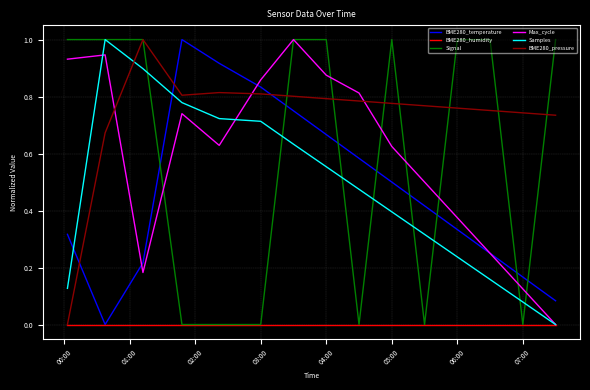

Which series has the largest total across all categories?

BME280_pressure